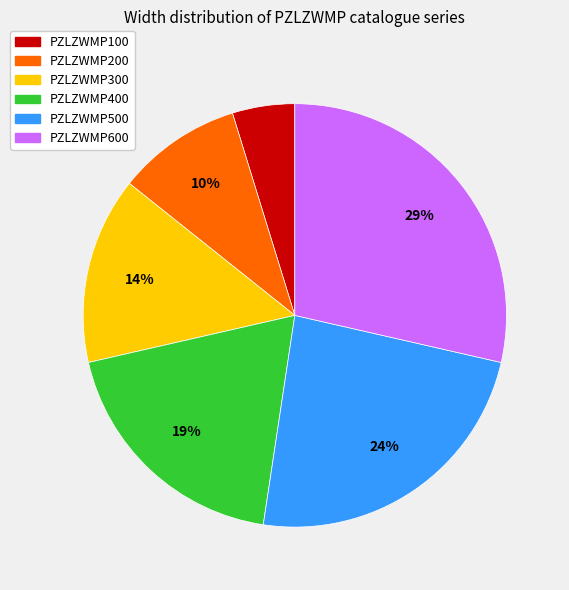

Is it true that PZLZWMP100 is 5% of the pie?

True